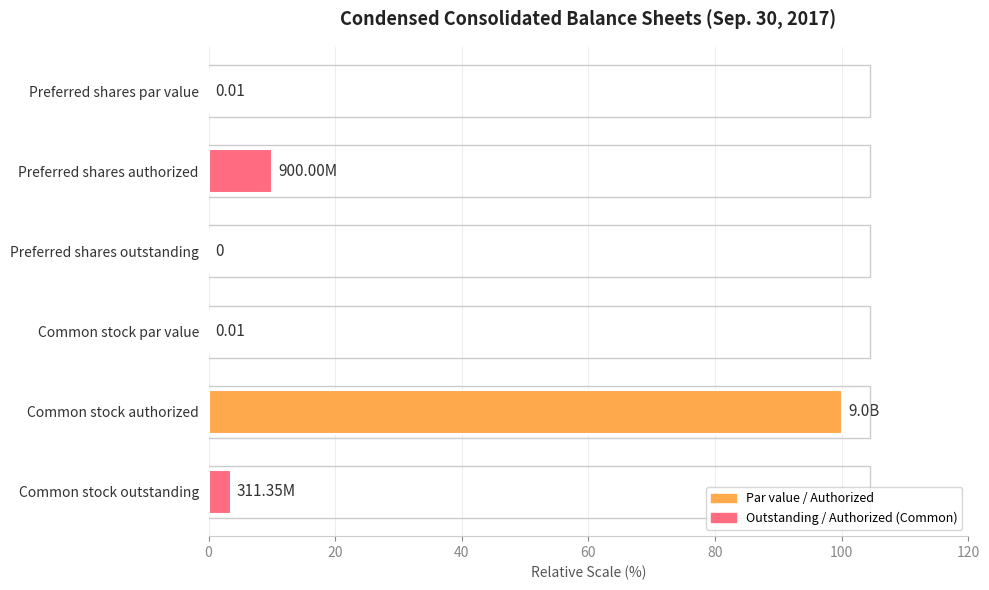

What is the change in value from Preferred shares outstanding to Common stock outstanding?

+3.5